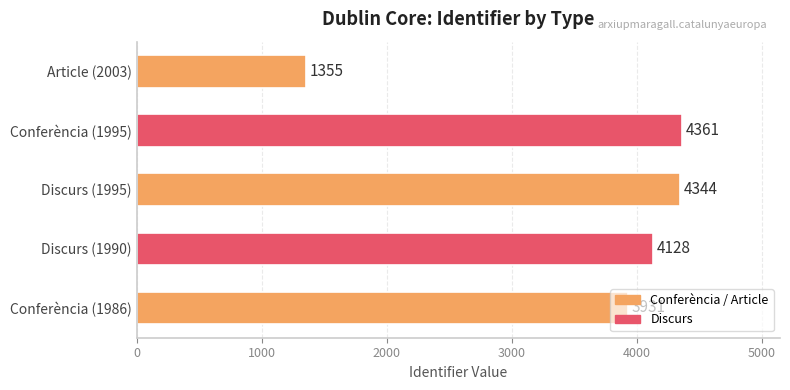

Rank the categories by value from highest to lowest.

Conferència (1995), Discurs (1995), Discurs (1990), Conferència (1986), Article (2003)